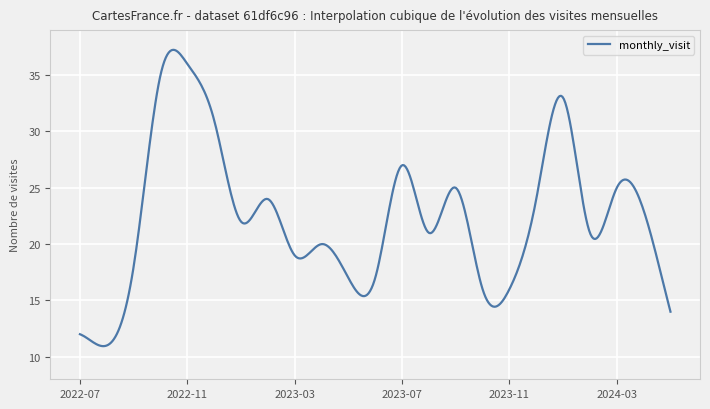

What is the difference between the maximum and minimum values?

26.3